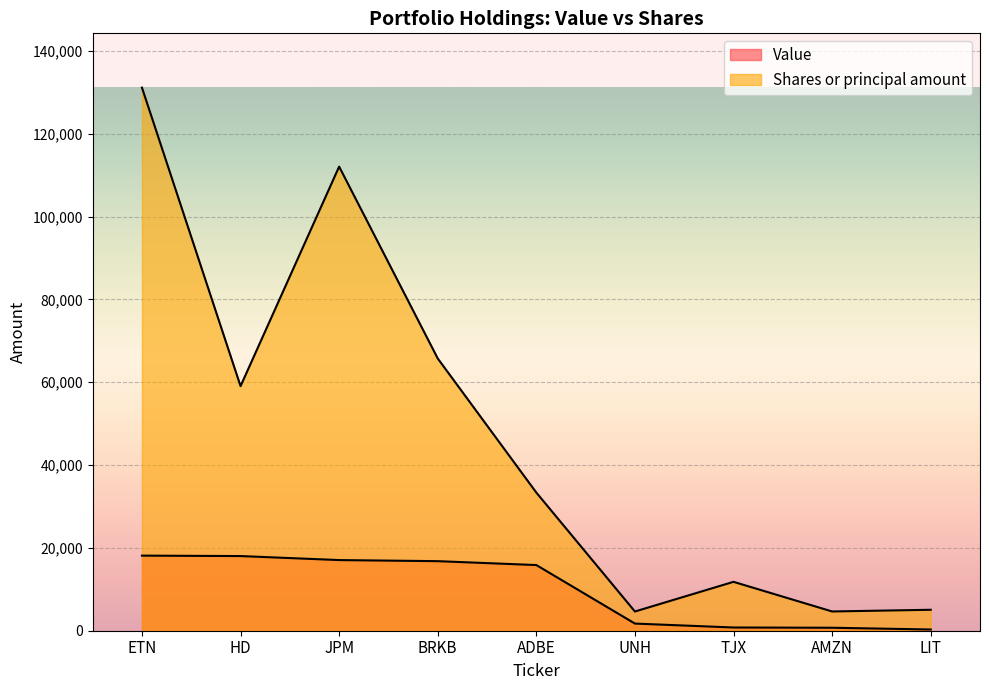

What position from the right is ETN?

9